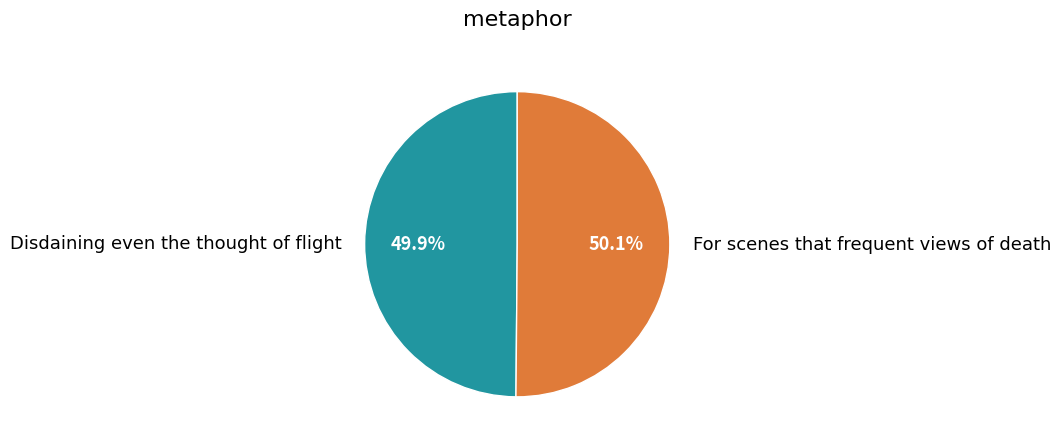

To the nearest percent, what portion does Disdaining even the thought of flight represent?

50%